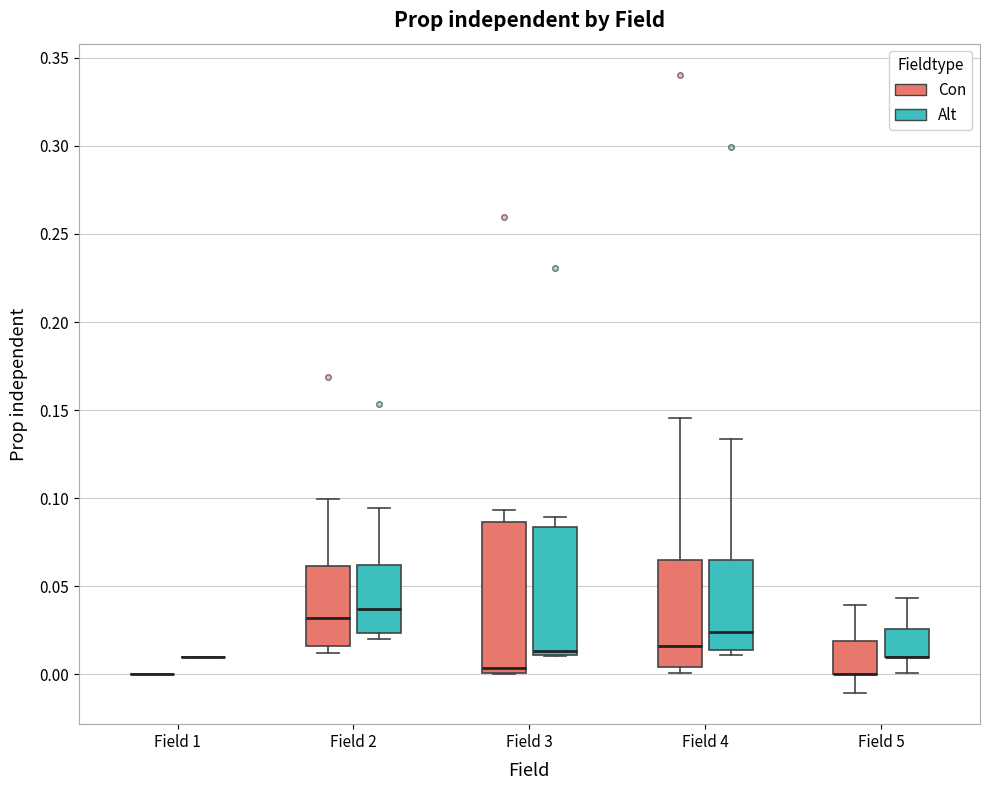

Where is the upper edge of the box for Field 3 (Alt) on the y-axis? The values are not printed on the chart, so give them approximately, as read against the axis.

0.085